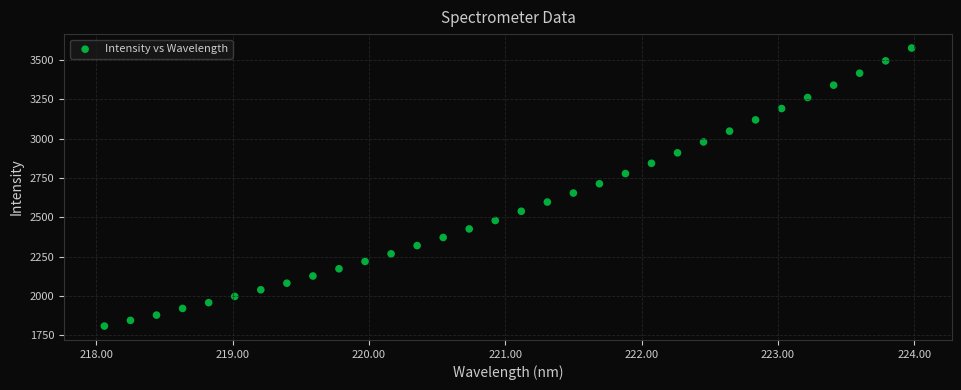

What is the range of Y values (max minus min)?

1768.2